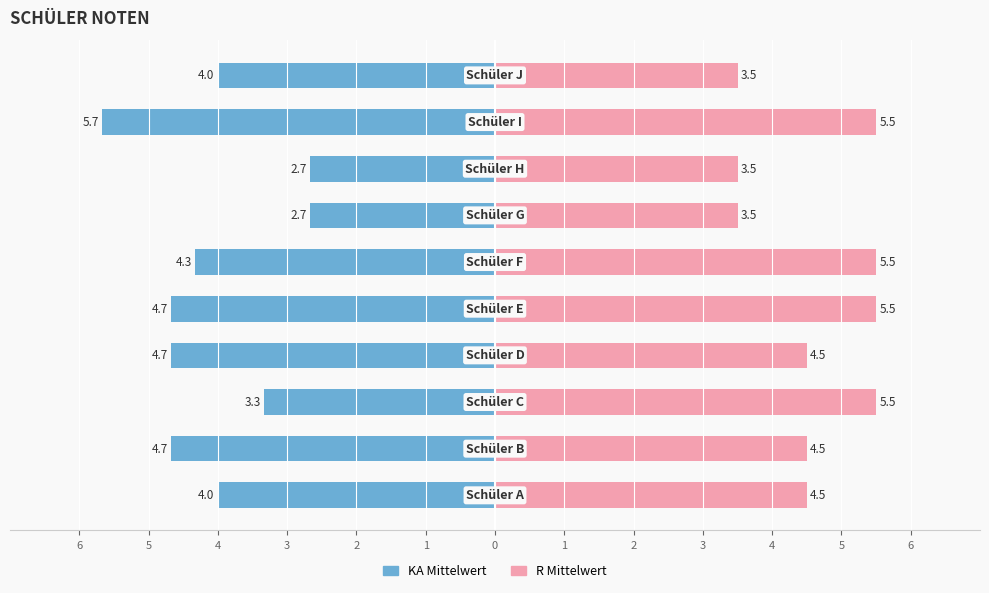

The R Mittelwert series shows 7.6 at 6. True or false?

False